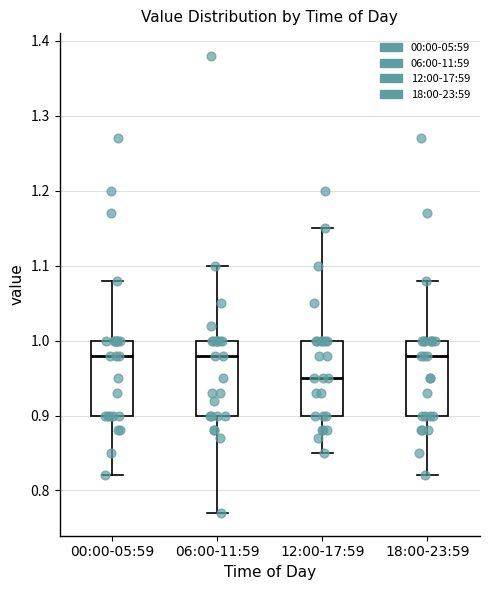

Reading left to right, read every box against the y-axis: the position of its median line, the range the box covers, and the ends of its whiskers. The values are not printed on the chart, so give them approximately, as read against the axis.

00:00-05:59: median 0.98, box 0.90 to 1.00, whiskers 0.82 to 1.08
06:00-11:59: median 0.98, box 0.90 to 1.00, whiskers 0.77 to 1.10
12:00-17:59: median 0.95, box 0.90 to 1.00, whiskers 0.85 to 1.15
18:00-23:59: median 0.98, box 0.90 to 1.00, whiskers 0.82 to 1.08